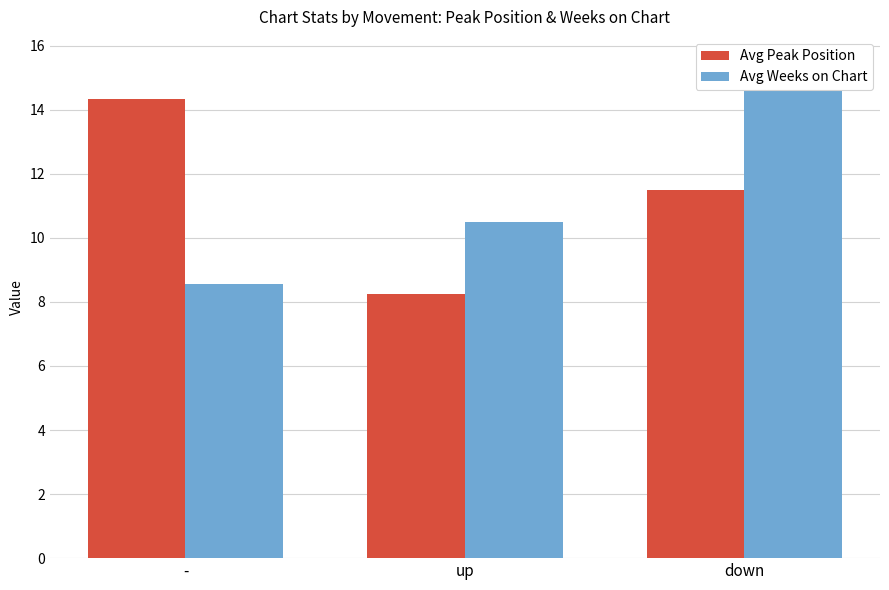

What is the greatest value displayed?

15.5